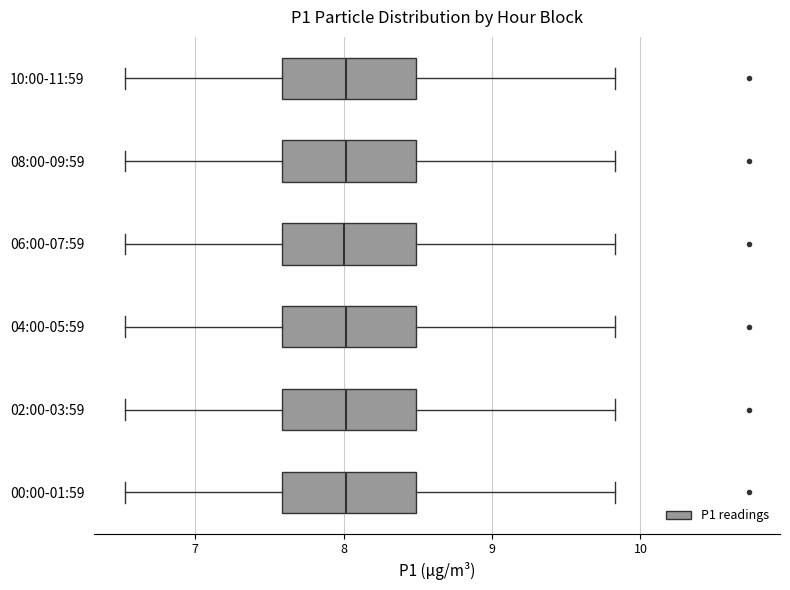

Reading bottom to top, read every box against the x-axis: the position of its median line, the range the box covers, and the ends of its whiskers. The values are not printed on the chart, so give them approximately, as read against the axis.

00:00-01:59: median 8.0, box 7.6 to 8.5, whiskers 6.5 to 9.8
02:00-03:59: median 8.0, box 7.6 to 8.5, whiskers 6.5 to 9.8
04:00-05:59: median 8.0, box 7.6 to 8.5, whiskers 6.5 to 9.8
06:00-07:59: median 8.0, box 7.6 to 8.5, whiskers 6.5 to 9.8
08:00-09:59: median 8.0, box 7.6 to 8.5, whiskers 6.5 to 9.8
10:00-11:59: median 8.0, box 7.6 to 8.5, whiskers 6.5 to 9.8